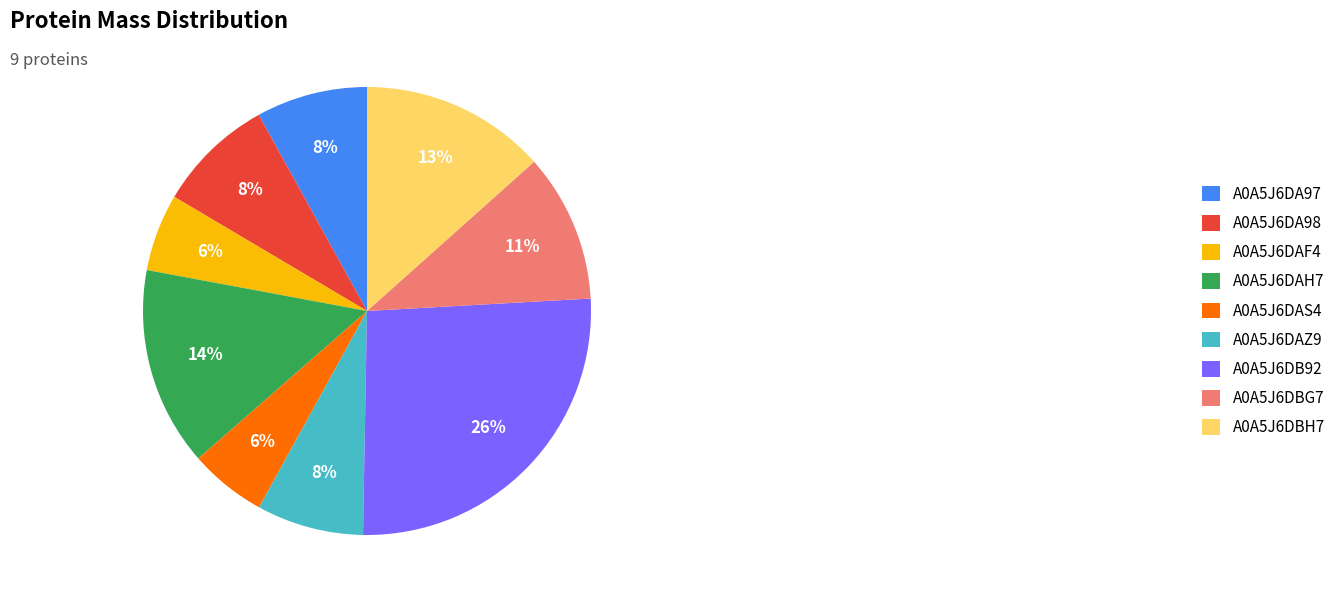

Is it true that A0A5J6DA98 is 18% of the pie?

False